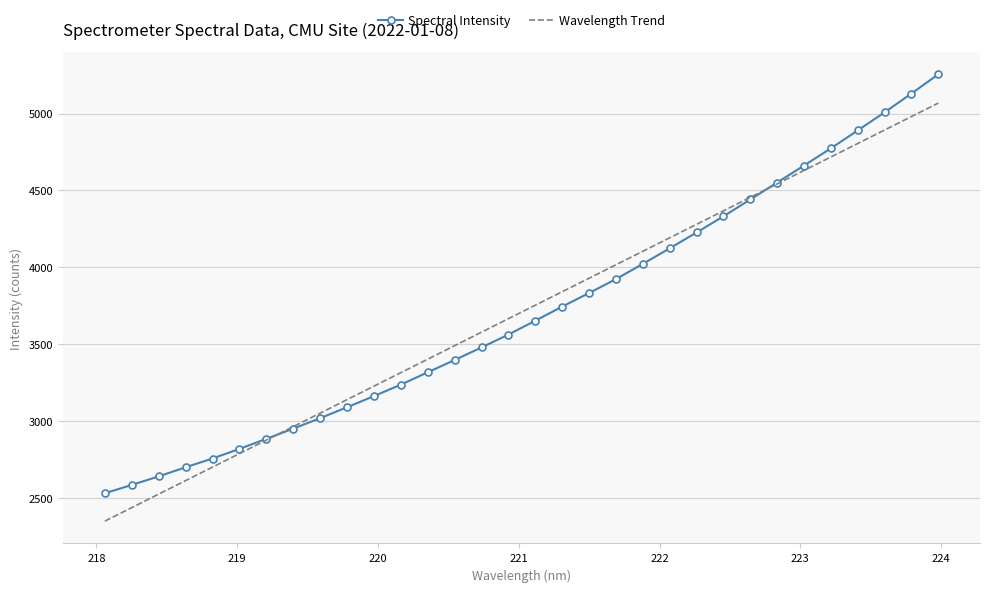

What is the maximum value shown in the chart?

5254.9